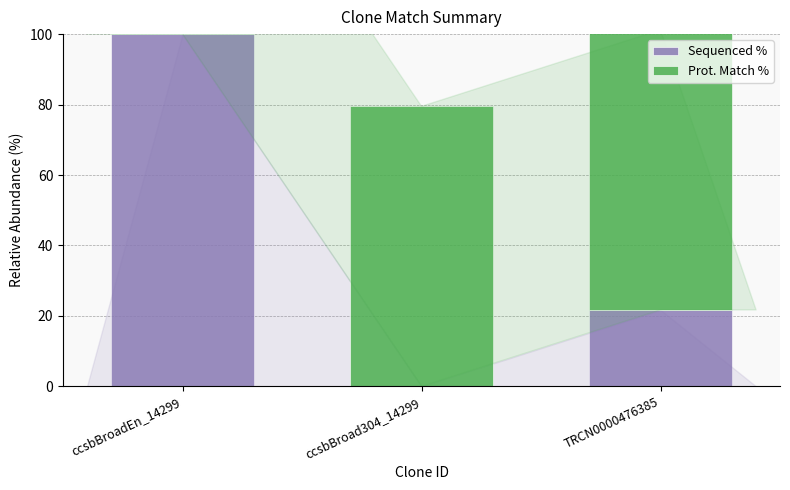

How many series are shown in this chart?

2